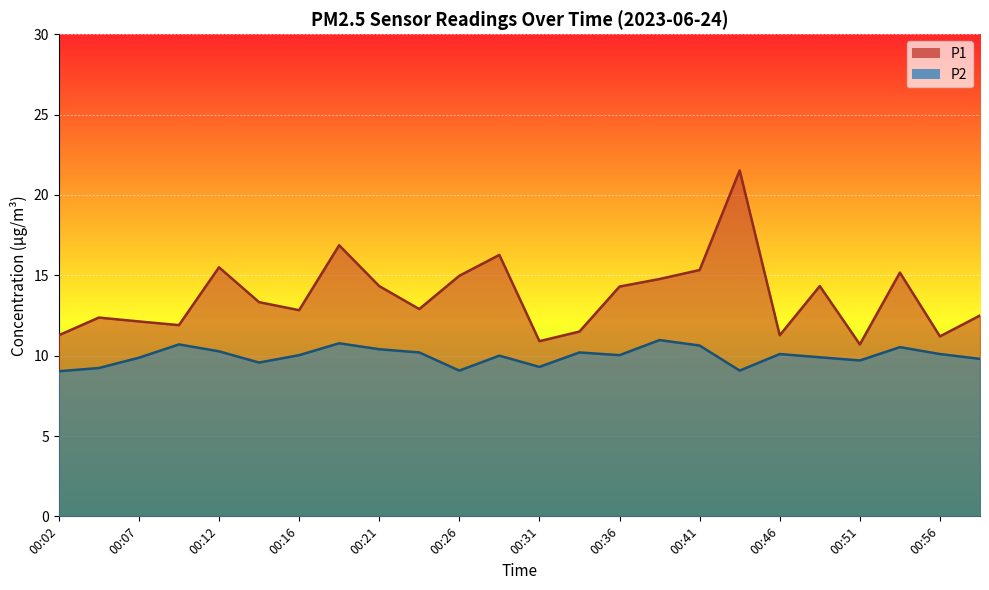

What is the difference between the P2 values at 00:02 and 00:46?

1.1